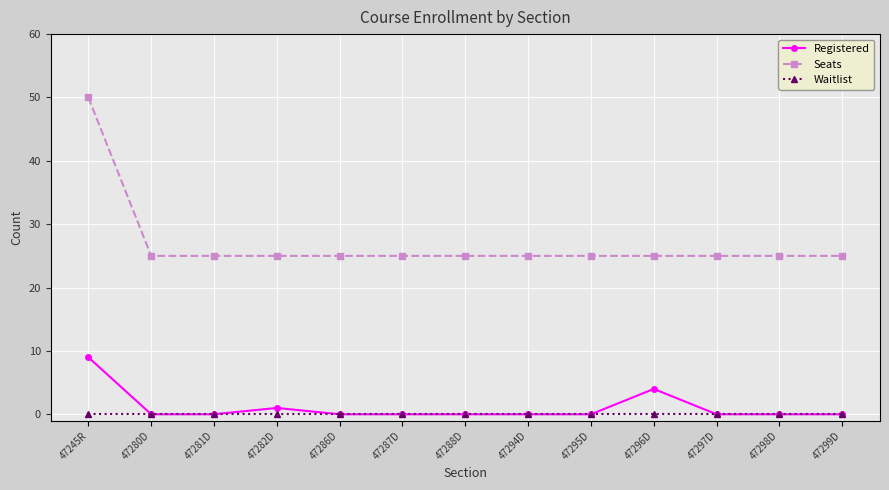

At which category is the sum across all series the highest?

47245R